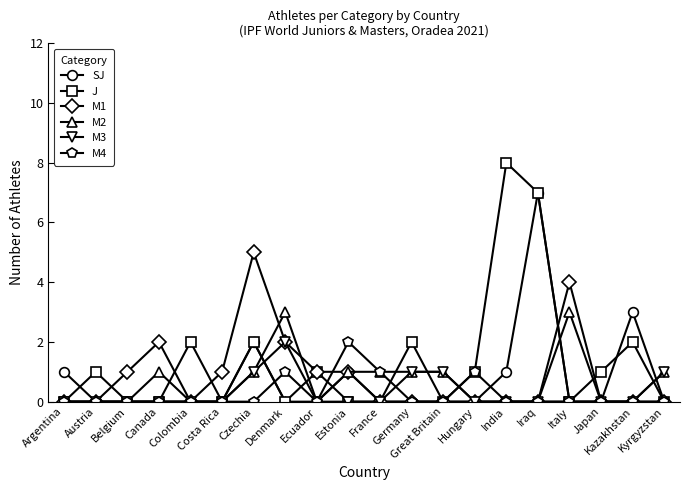

What is the maximum value shown in the chart?

8